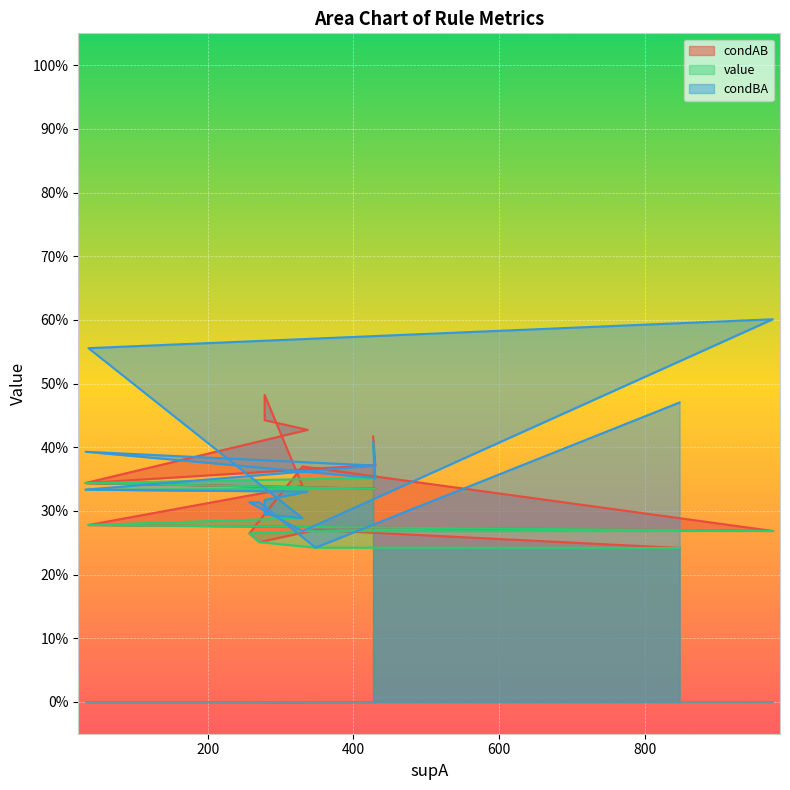

True or false: value and condAB intersect in this chart.

False